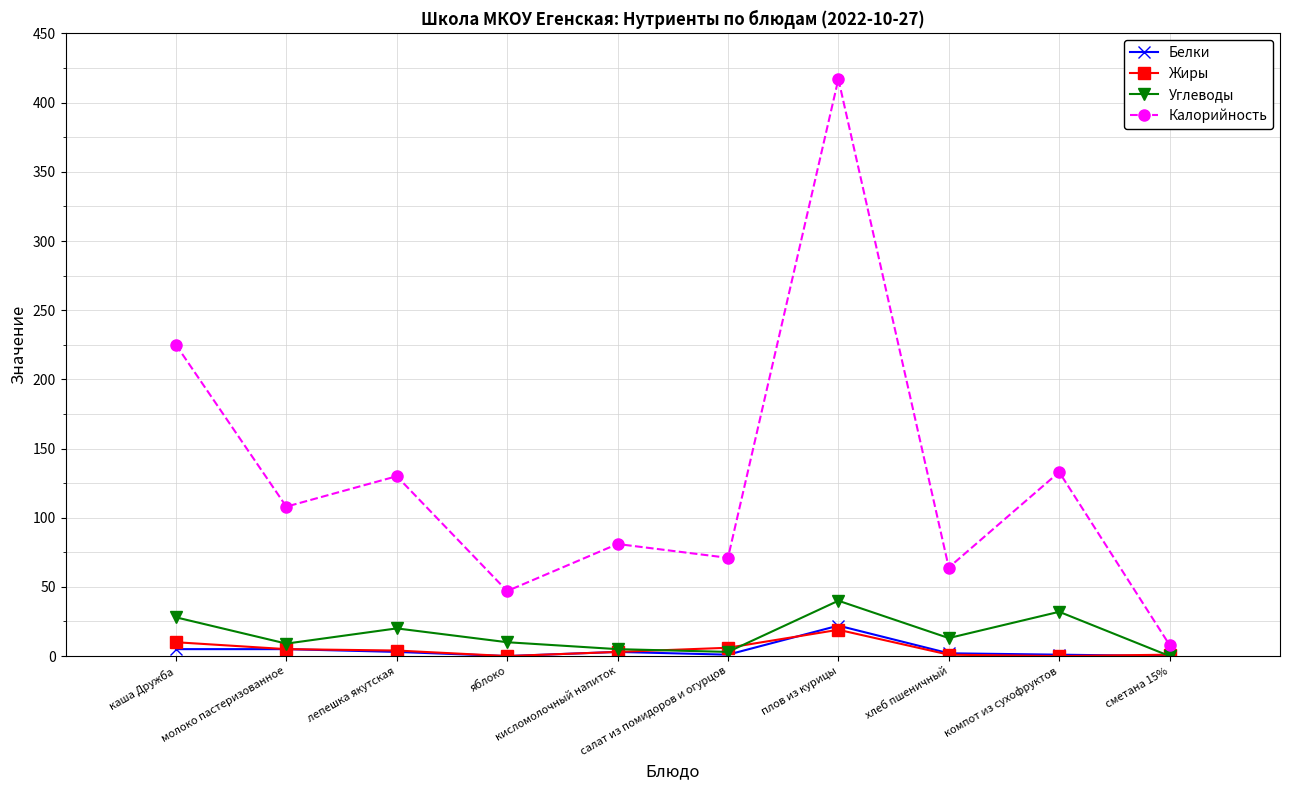

What position from the left is молоко пастеризованное?

2